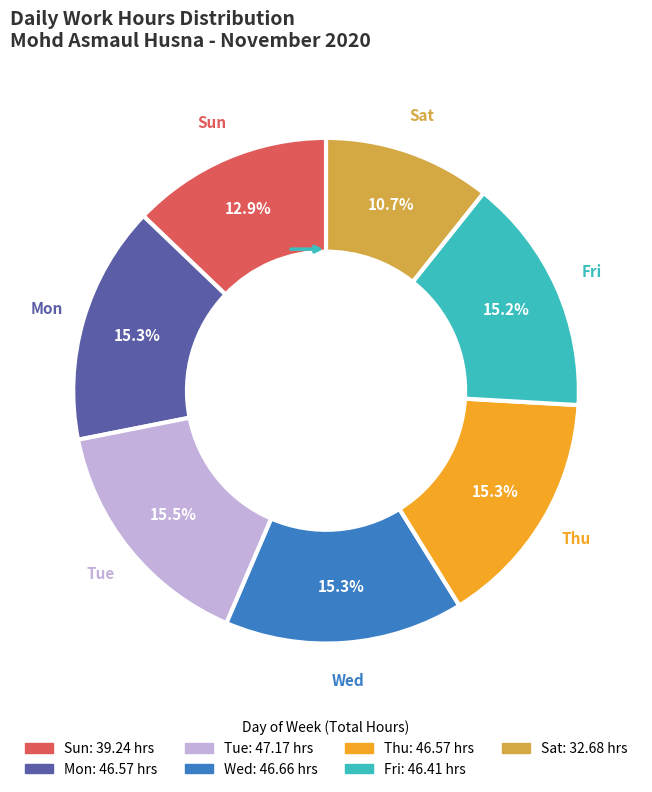

To the nearest percent, what is the average slice percentage?

14%